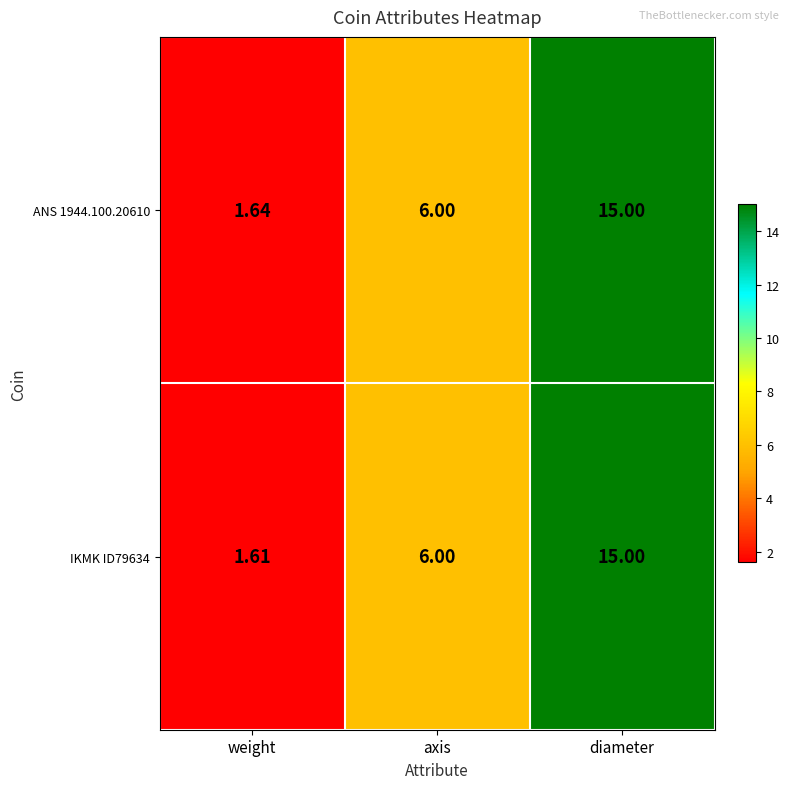

Where is ANS 1944.100.20610 nearest to the value 8?

axis